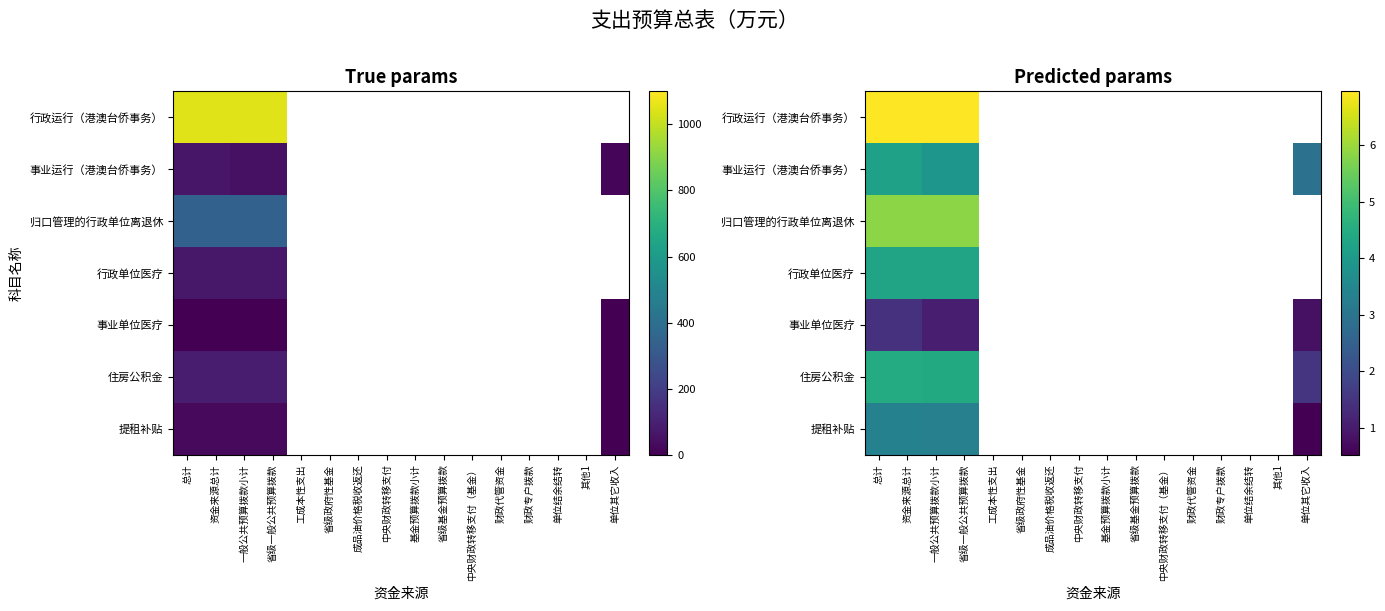

Where is 行政运行（港澳台侨事务） nearest to the value 6?

总计